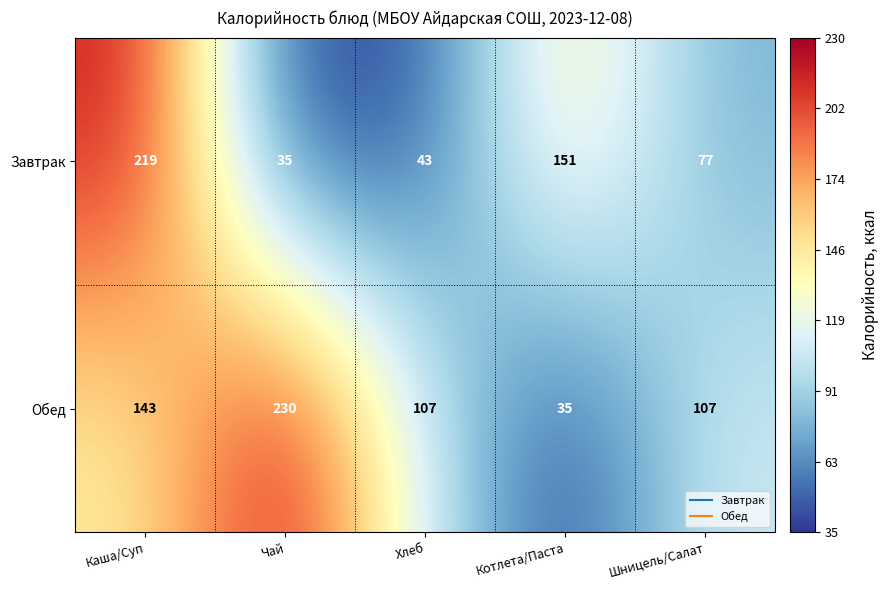

What is the average value of the Завтрак series?

105